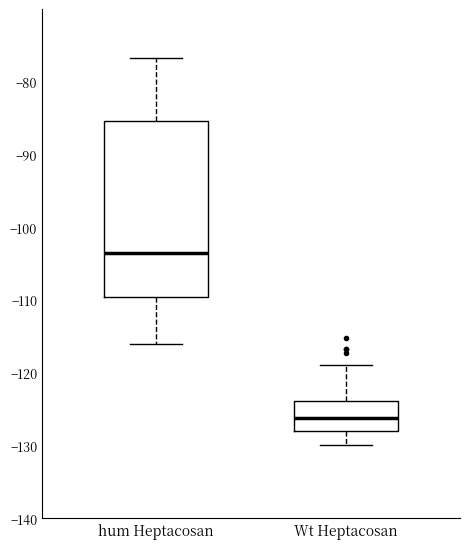

Reading left to right, read every box against the y-axis: the position of its median line, the range the box covers, and the ends of its whiskers. The values are not printed on the chart, so give them approximately, as read against the axis.

hum Heptacosan: median -104, box -110 to -85, whiskers -116 to -77
Wt Heptacosan: median -126, box -128 to -124, whiskers -130 to -119